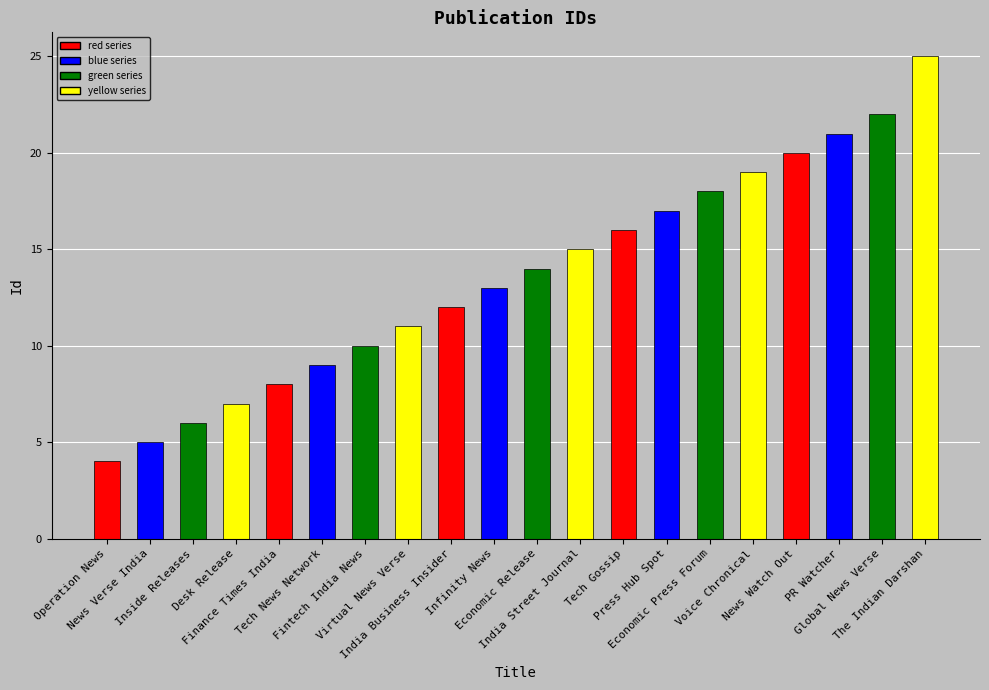

What is the approximate value at News Verse India, to the nearest 5?

5